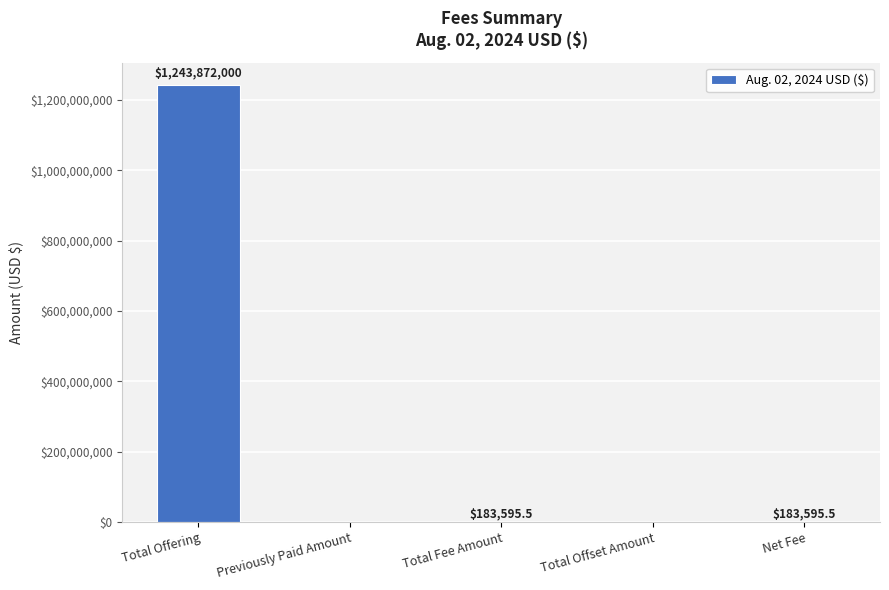

The chart shows a value of 0.0 at Previously Paid Amount. True or false?

True